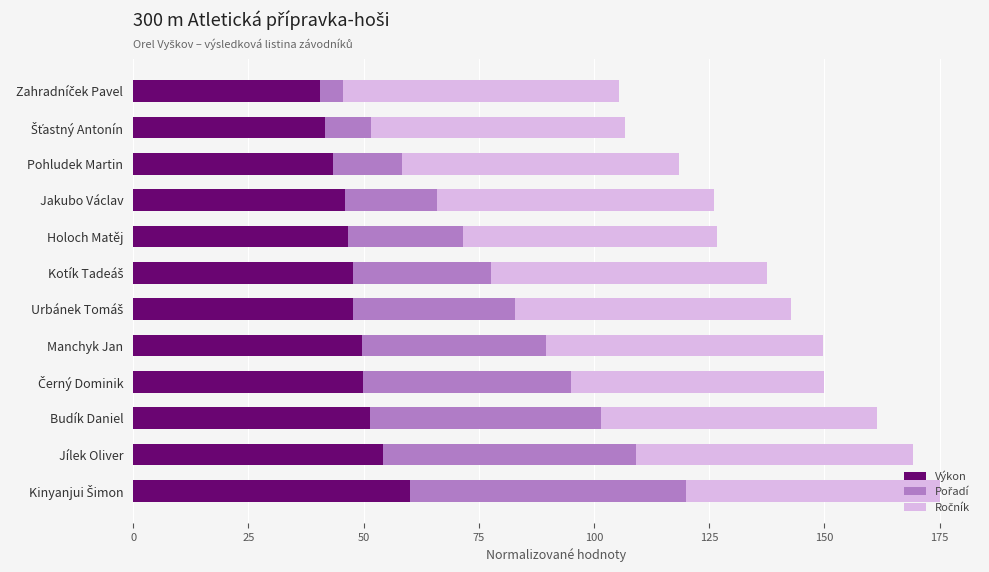

What is the difference between the maximum and minimum values in the Výkon series?

19.5